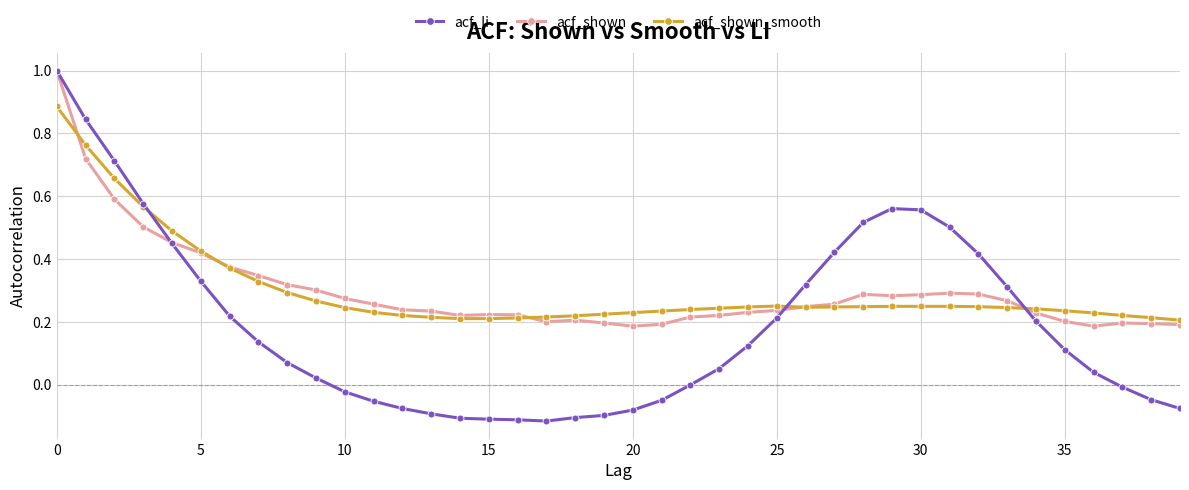

Which series has the largest range (max minus min)?

acf_li